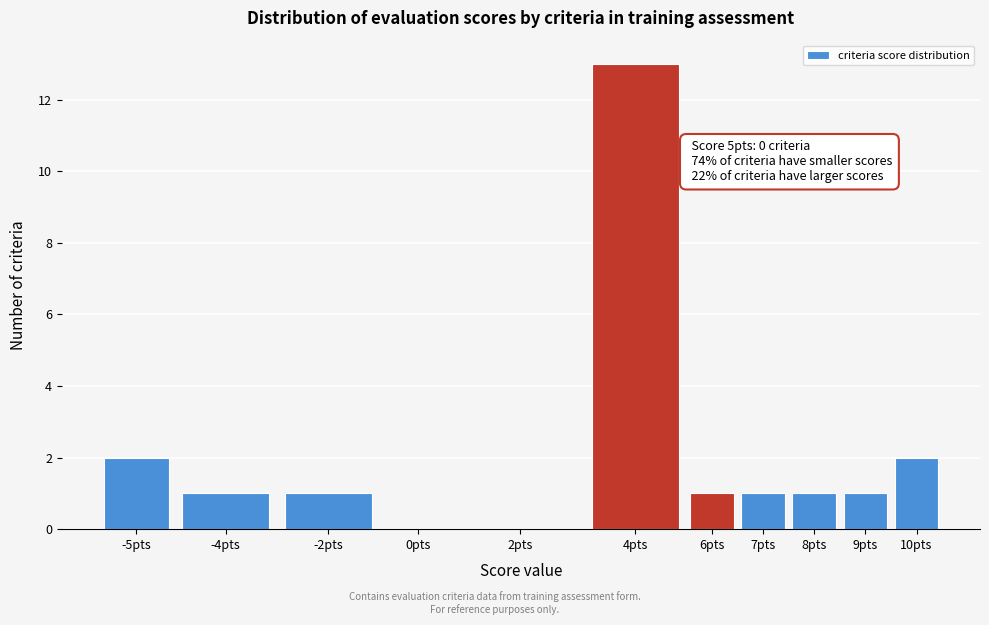

Reading left to right, transcribe all the data shown in this chart.

-5pts=2	-4pts=1	-2pts=1	0pts=0	2pts=0	4pts=13	6pts=1	7pts=1	8pts=1	9pts=1	10pts=2